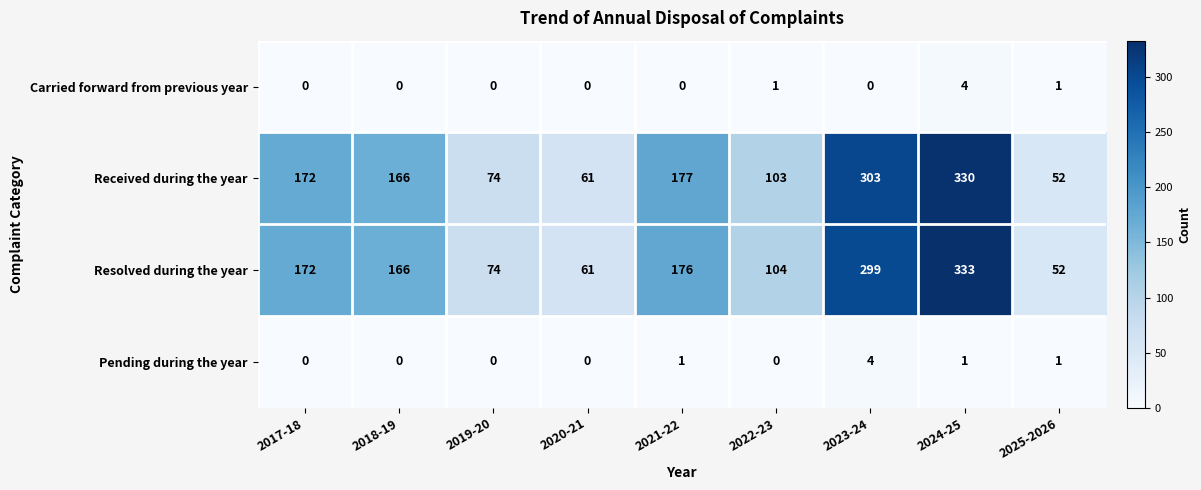

At how many categories does at least one series exceed 124?

5